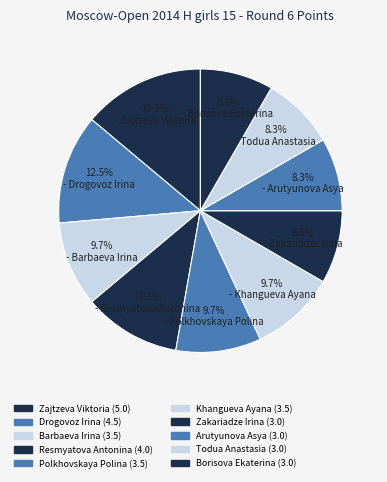

Does Khangueva Ayana account for over 50% of the chart?

No